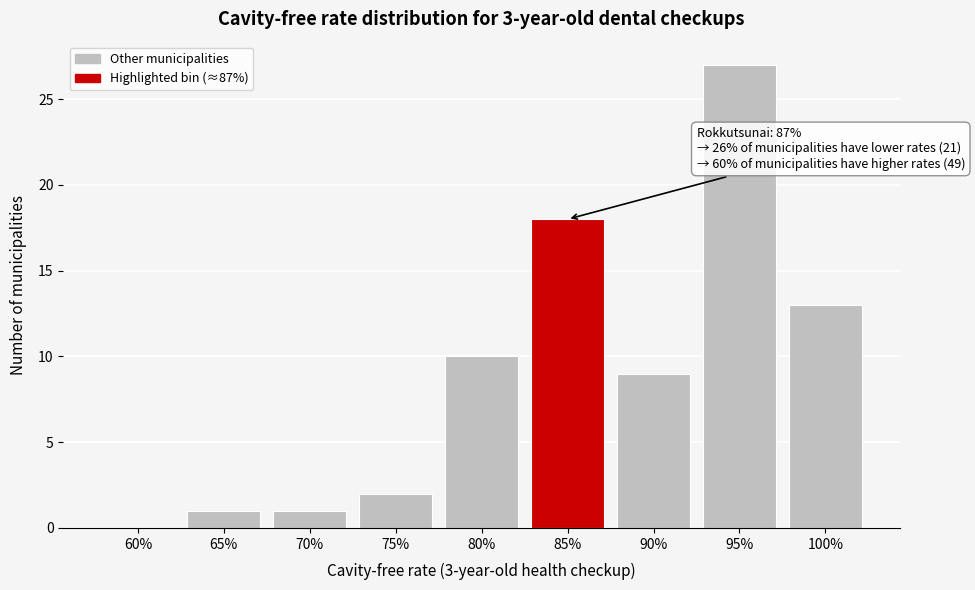

Reading right to left, extract all data points from this chart.

100%=13	95%=27	90%=9	85%=18	80%=10	75%=2	70%=1	65%=1	60%=0